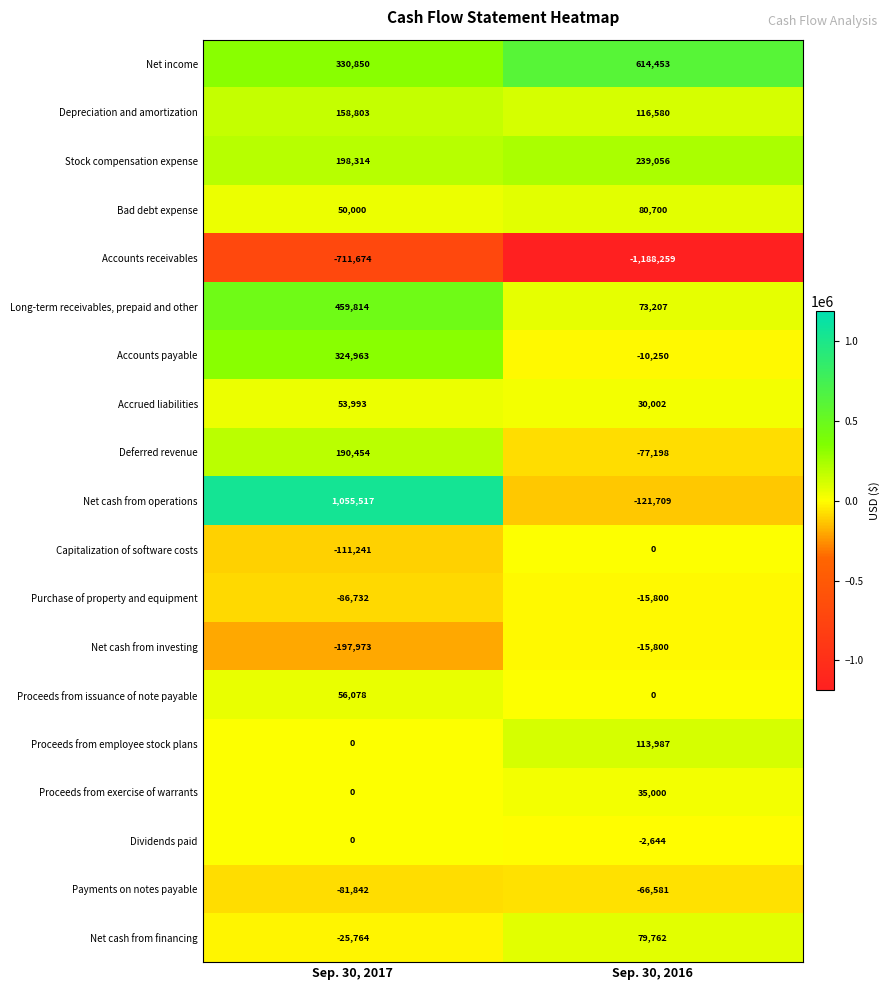

Read the Net cash from investing value at Sep. 30, 2016.

-15800